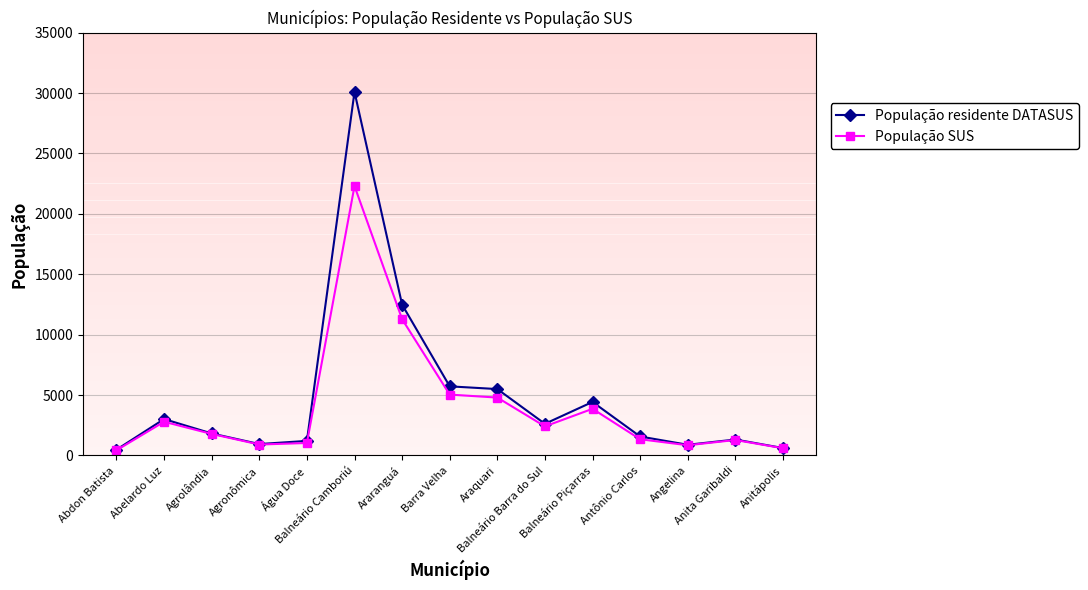

At which category is the sum across all series the highest?

Balneário Camboriú